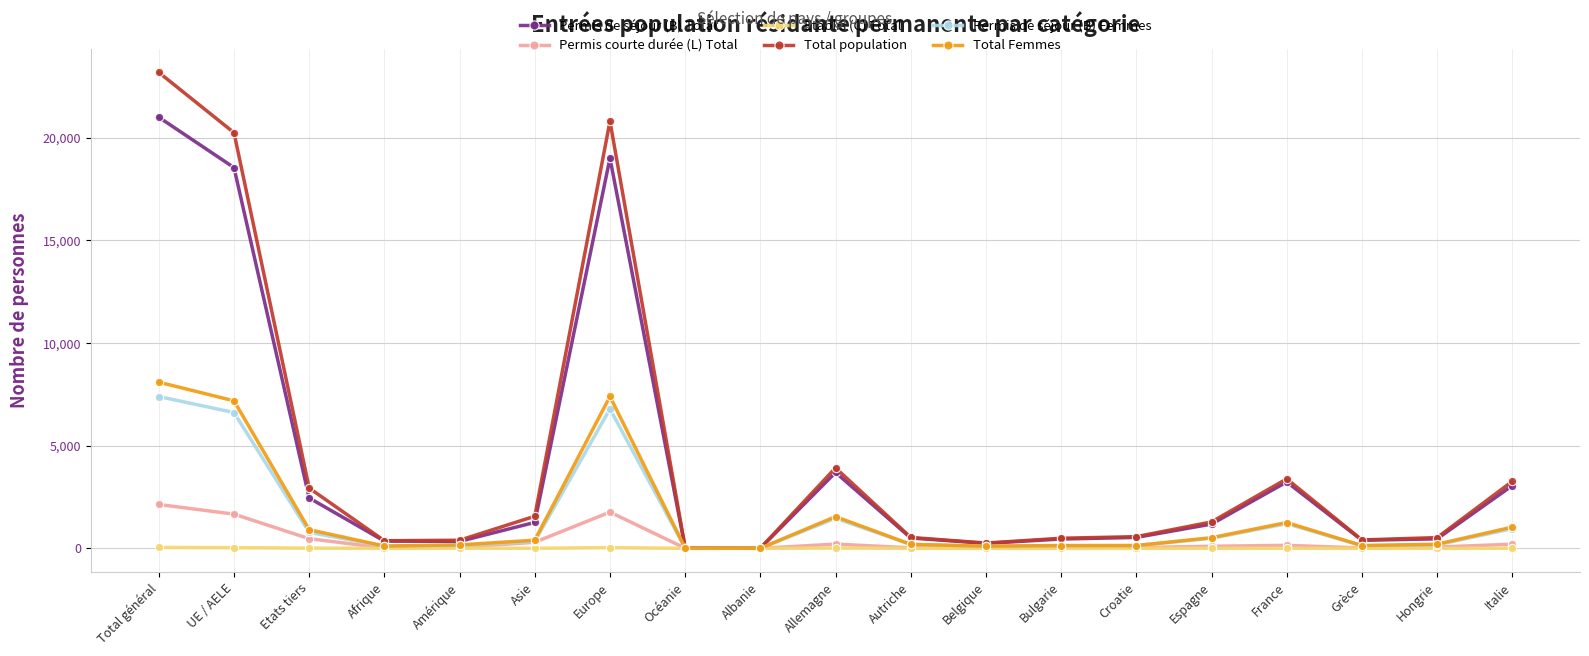

What is the maximum value for Permis de séjour (B) Total?

21007